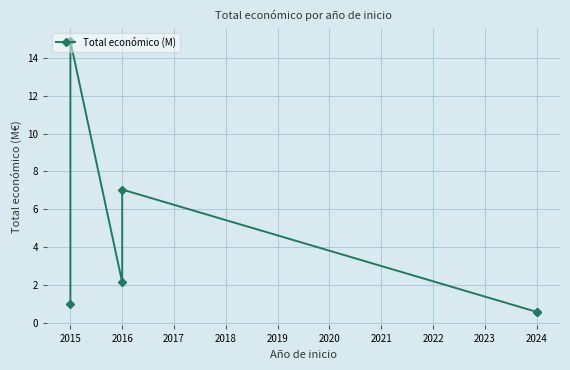

What is the value of the 2nd point from the left?

14.9